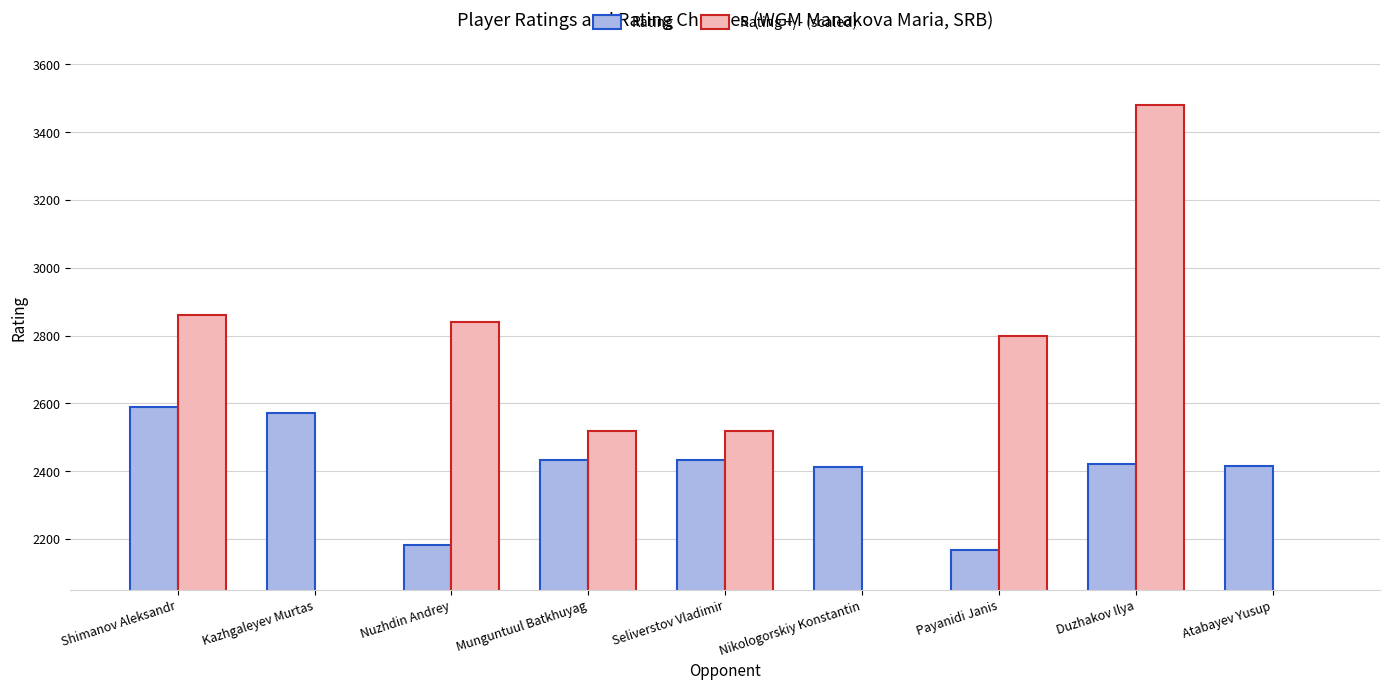

How many bars are there in each group?

2